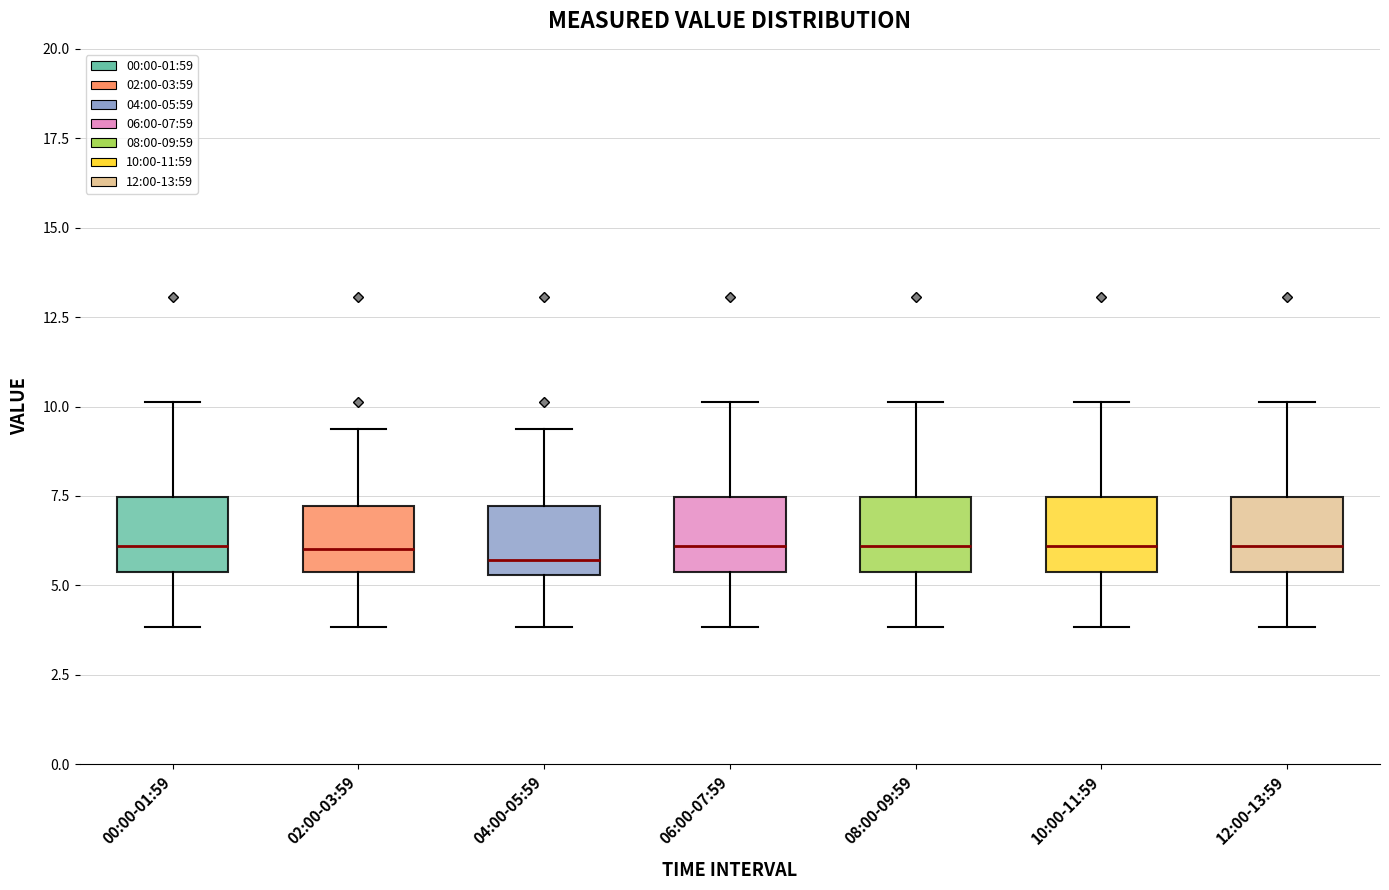

Where does the upper whisker of the box for 02:00-03:59 end on the y-axis? The values are not printed on the chart, so give them approximately, as read against the axis.

9.5